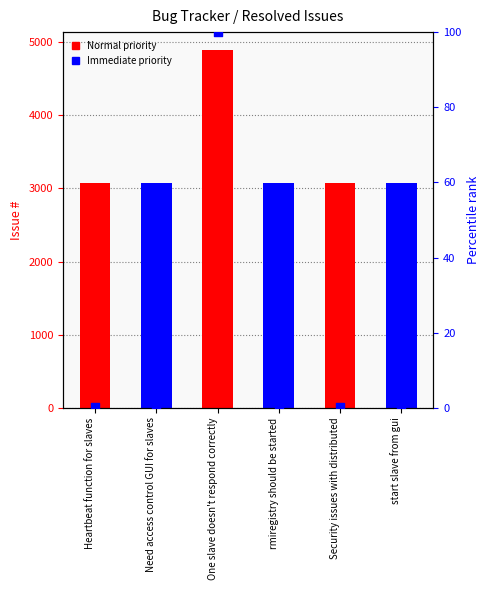

Which has a higher value, Security issues with distributed or rmiregistry should be started?

Security issues with distributed